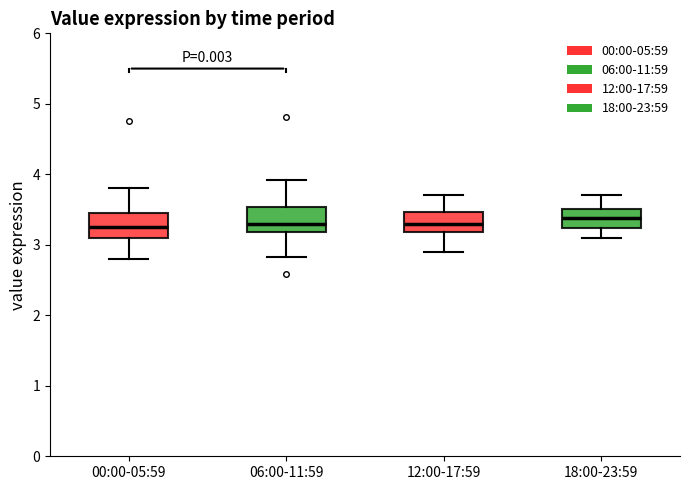

Reading left to right, transcribe this box plot: for each box, give where its median line is, the range the box spans, and where its two whiskers end, as read against the y-axis. The values are not printed on the chart, so give them approximately, as read against the axis.

00:00-05:59: median 3.3, box 3.1 to 3.5, whiskers 2.8 to 3.8
06:00-11:59: median 3.3, box 3.2 to 3.5, whiskers 2.8 to 3.9
12:00-17:59: median 3.3, box 3.2 to 3.5, whiskers 2.9 to 3.7
18:00-23:59: median 3.4, box 3.2 to 3.5, whiskers 3.1 to 3.7